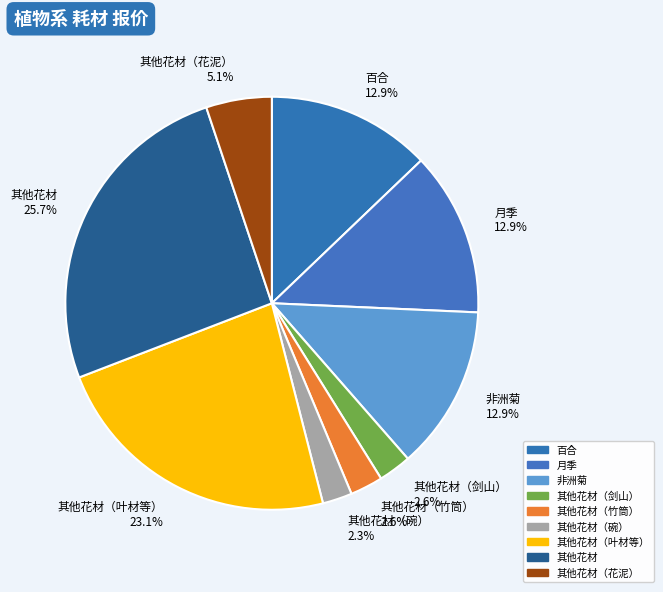

Approximately how many times larger is the value at 非洲菊 12.9% compared to 其他花材（竹筒） 2.6%?

5.0